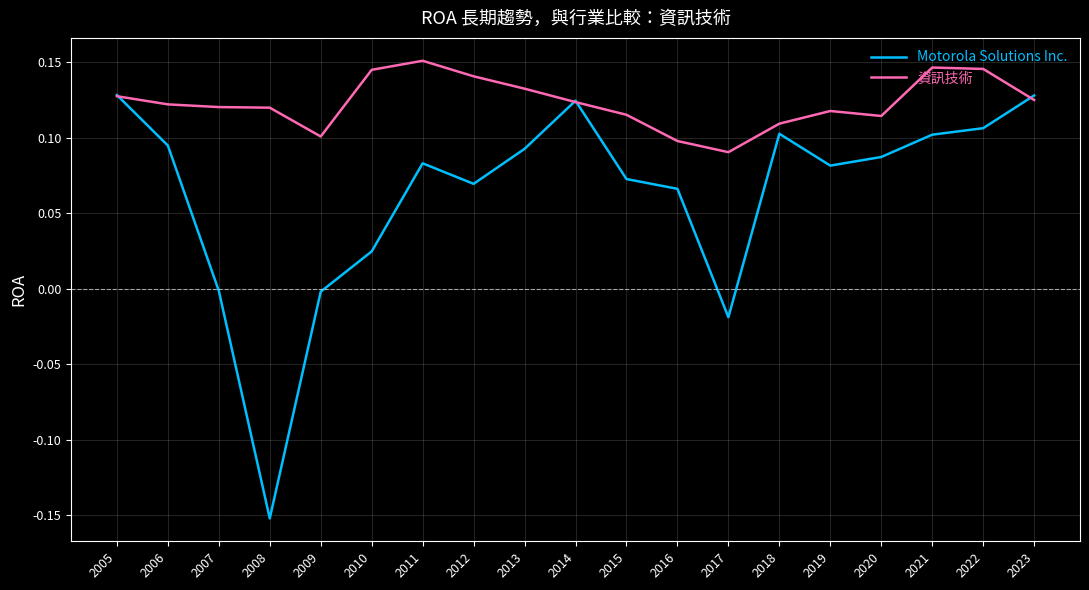

Which series has the largest total across all categories?

資訊技術